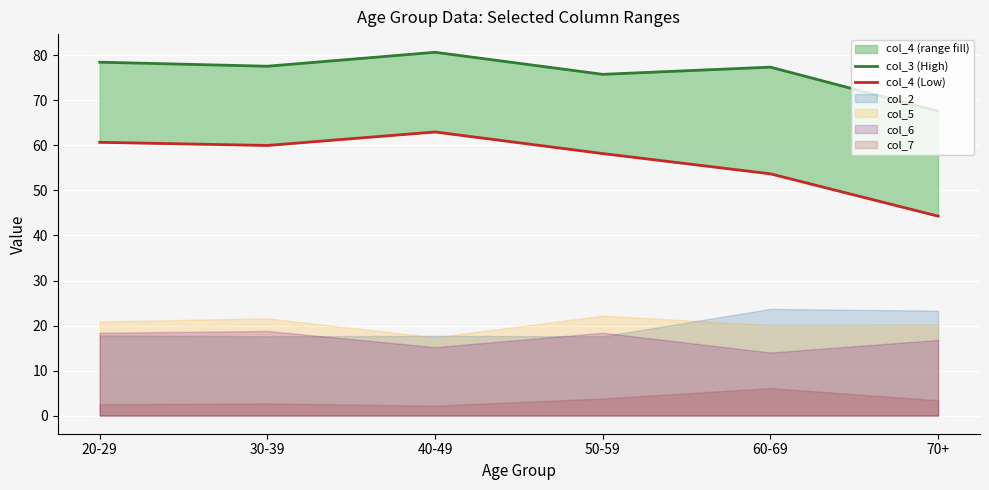

What is the approximate value of col_4 (Low) at 40-49?

63.0